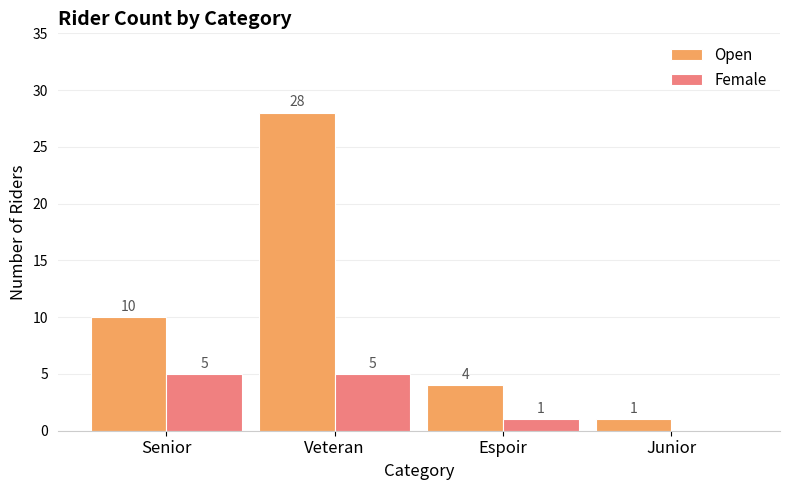

Which series has the largest total across all categories?

Open